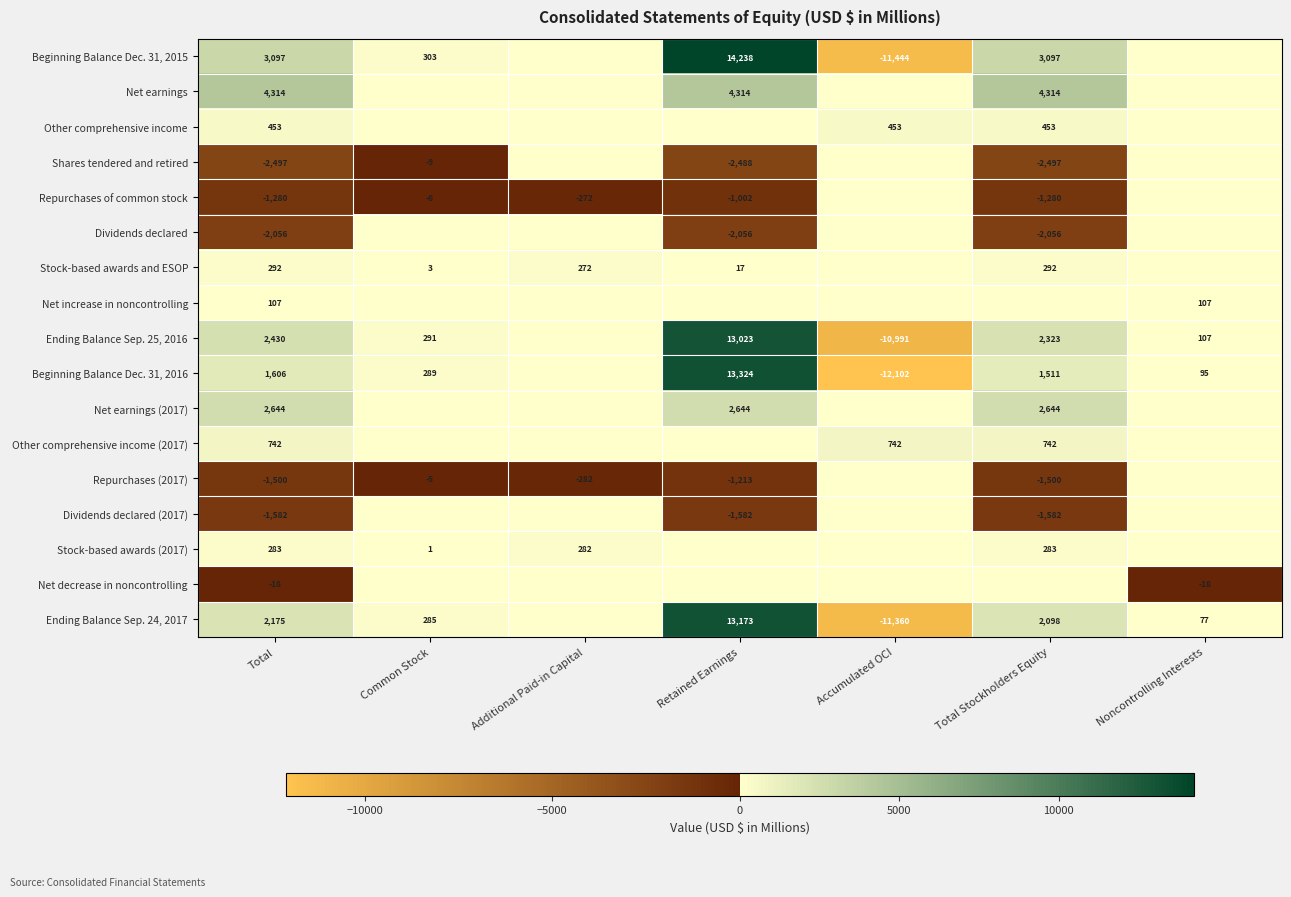

Is the value of Net decrease in noncontrolling at Total greater than the value of Dividends declared at Total Stockholders Equity?

Yes